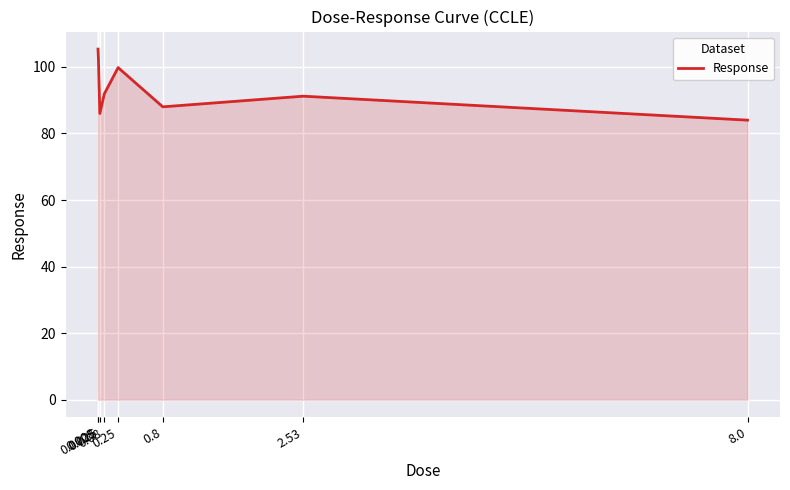

What is the sum of all values?

748.4